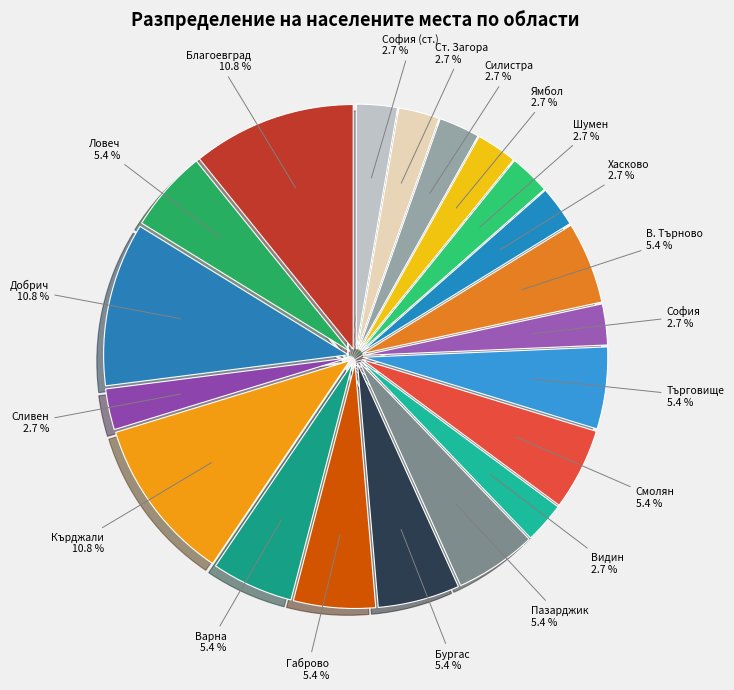

Which has a higher value, Бургас or Хасково?

Бургас